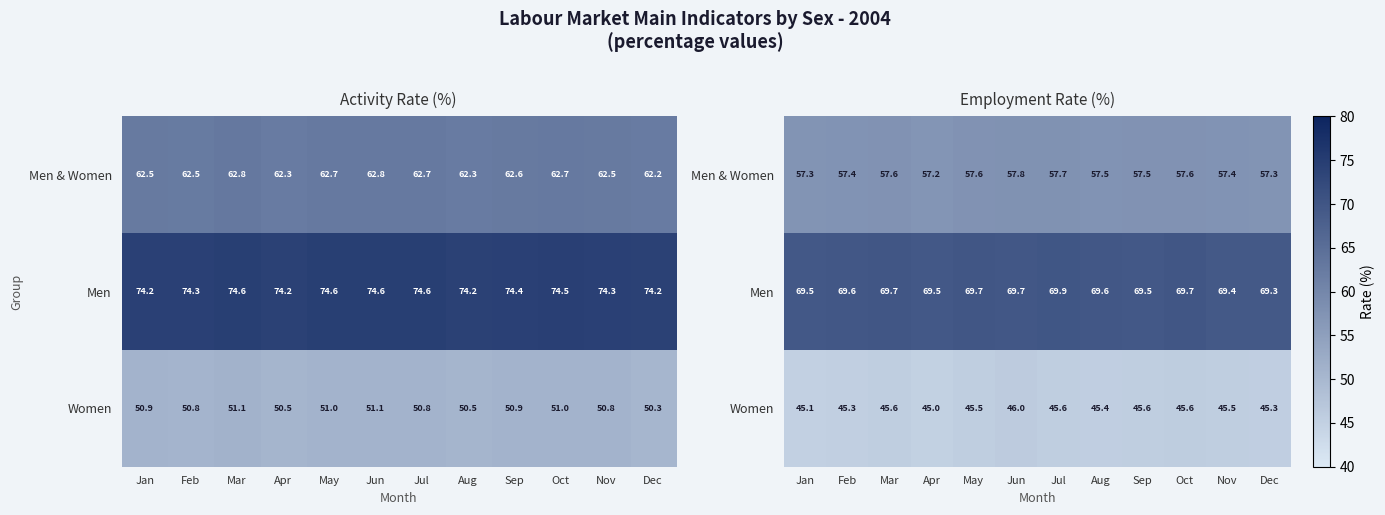

What value does the Men series have at Aug?

69.6